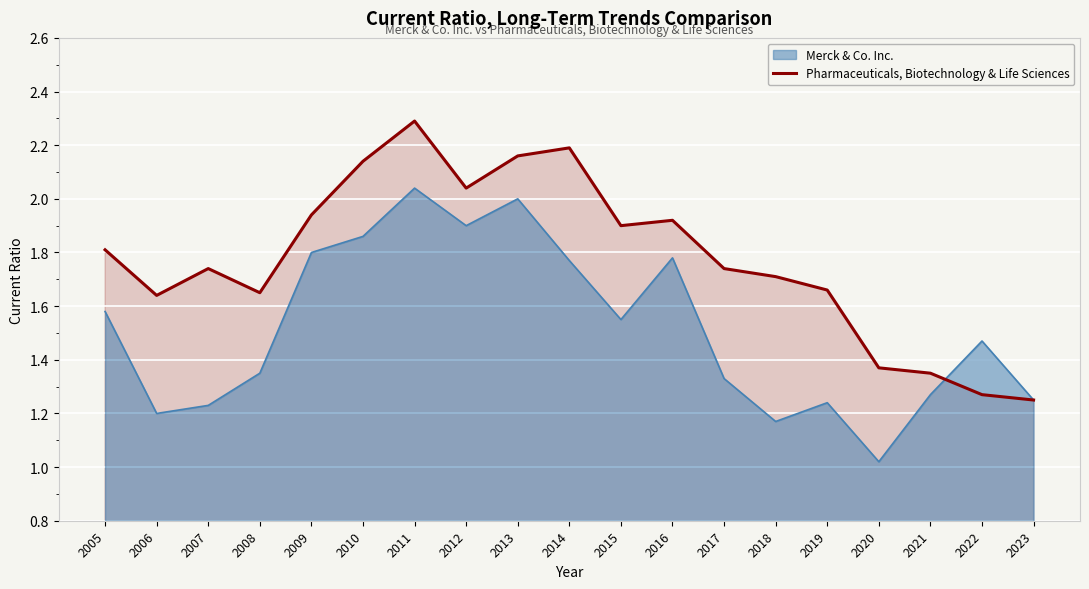

Which category has the highest value across all series?

2011